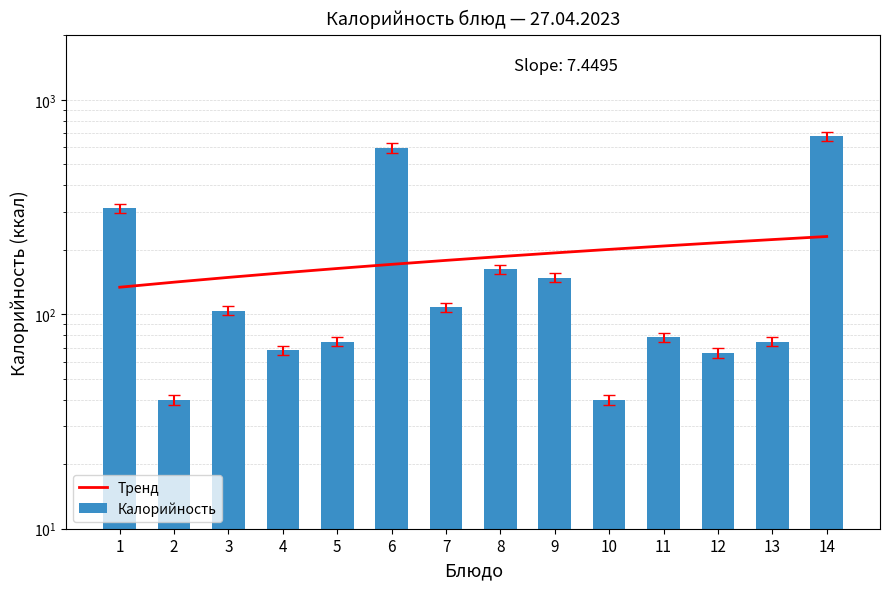

What is the total value across all series at 11?

286.3